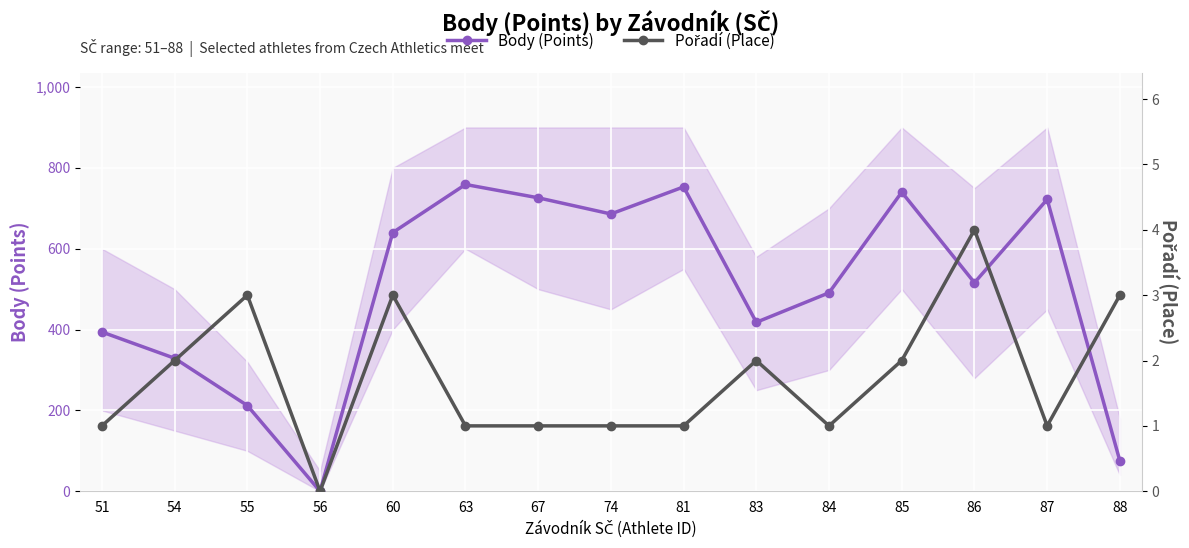

True or false: Body (Points) and Pořadí (Place) cross at least once.

False